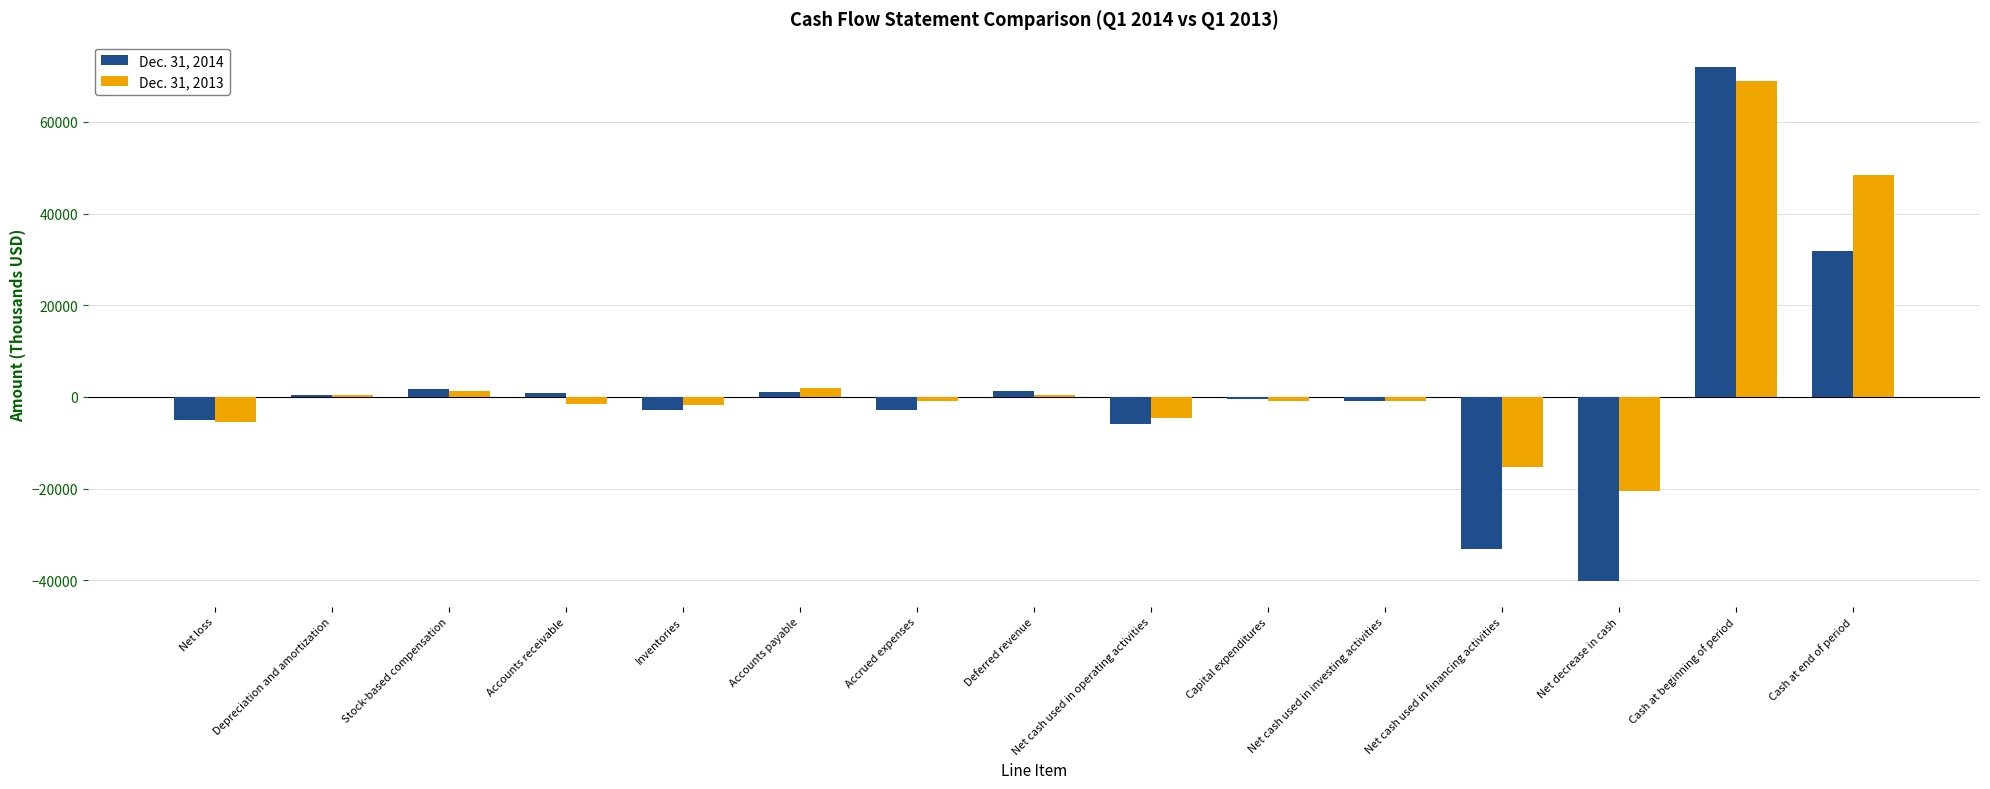

Which category has the lowest value in the Dec. 31, 2013 series?

Net decrease in cash